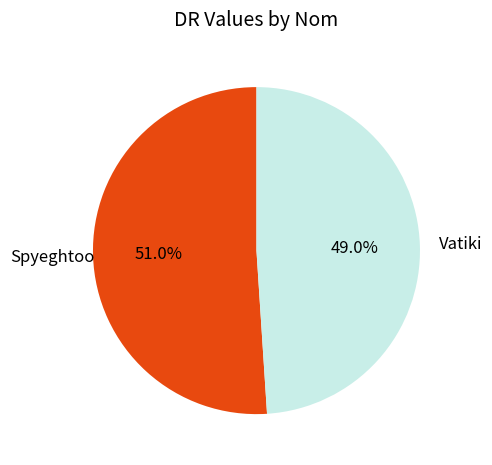

What percentage is the Spyeghtoo slice, to the nearest percent?

51%